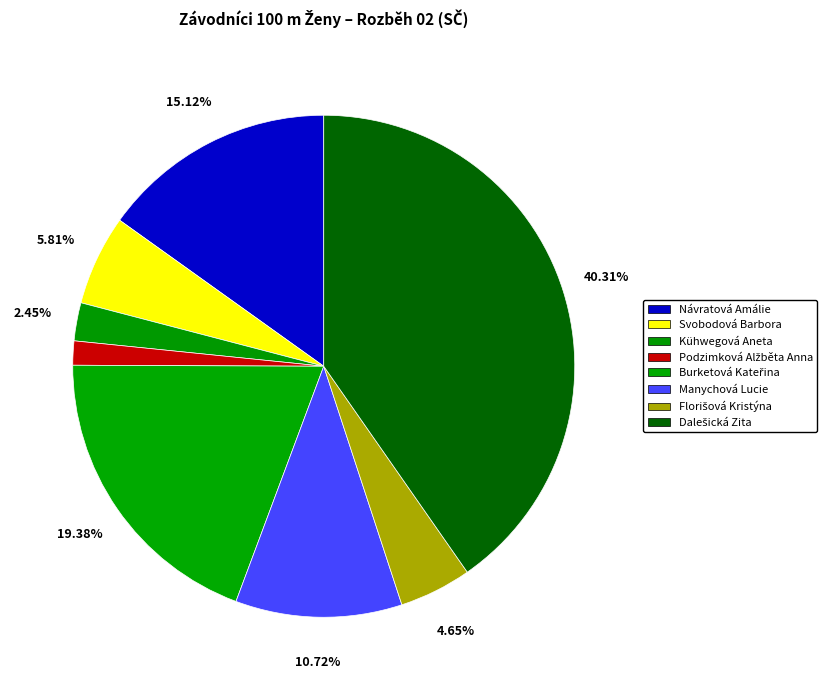

Rank the categories by value from lowest to highest.

Podzimková Alžběta Anna, Kühwegová Aneta, Florišová Kristýna, Svobodová Barbora, Manychová Lucie, Návratová Amálie, Burketová Kateřina, Dalešická Zita